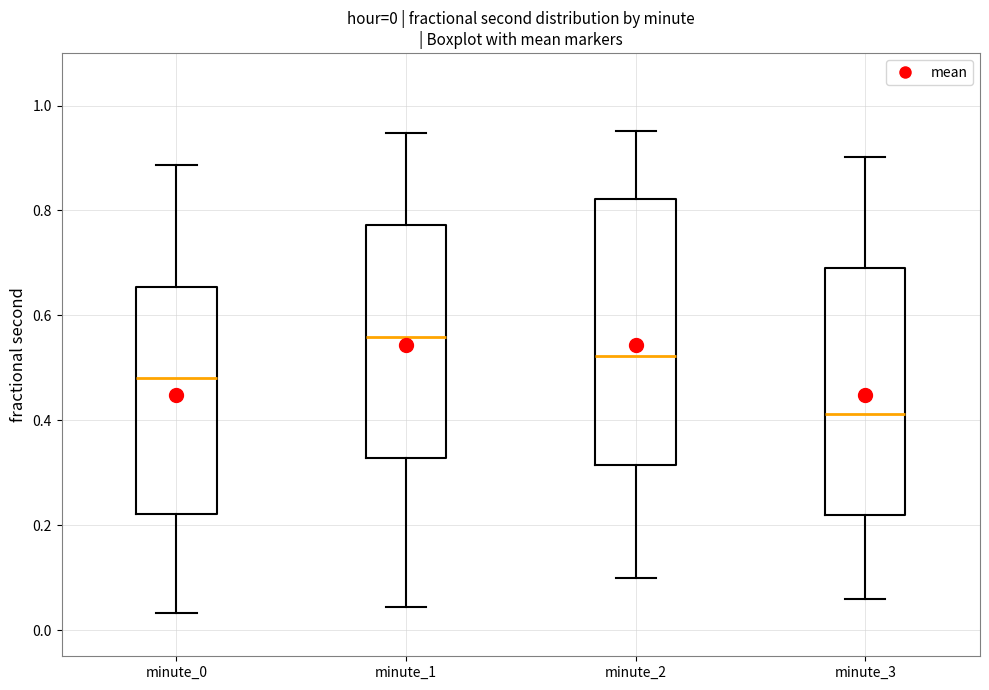

Which box's median line is the highest?

minute_1